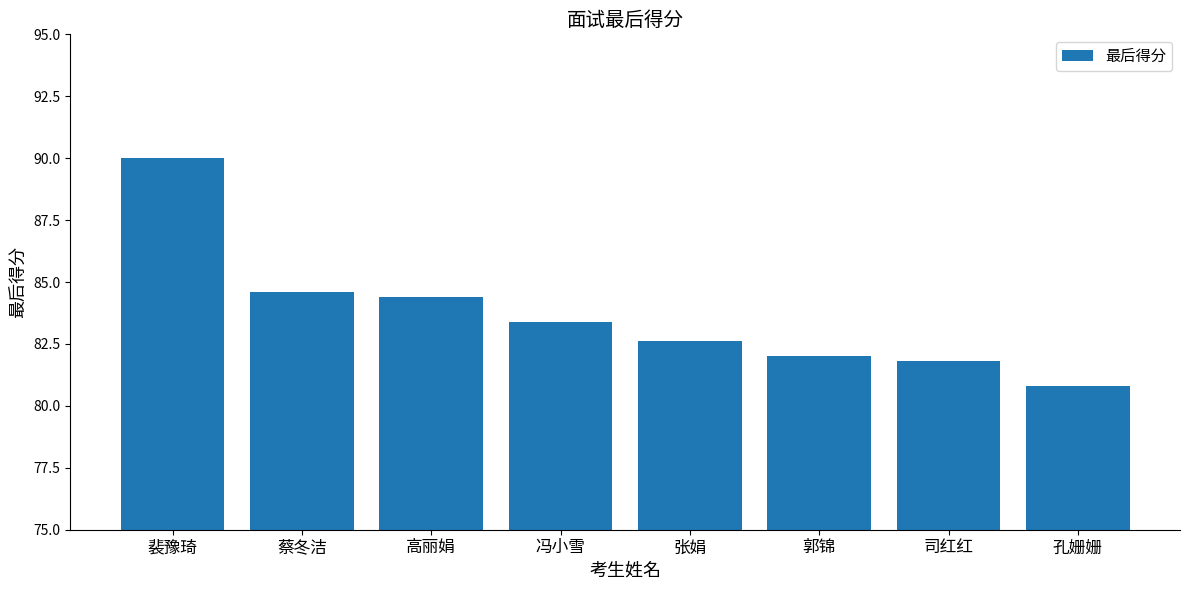

Are the bars grouped side by side (vs. stacked)?

No